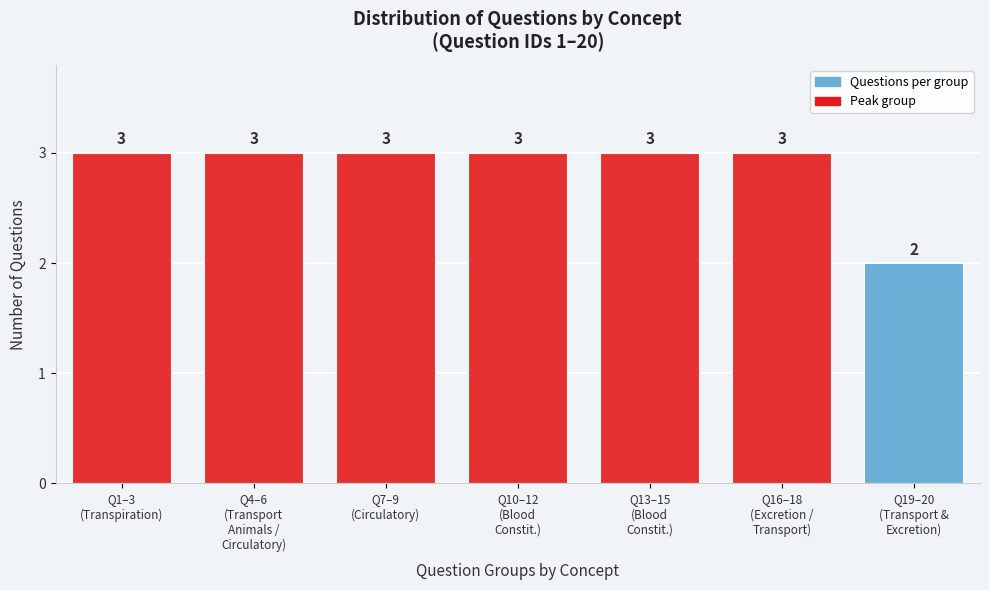

Reading left to right, extract all data points from this chart.

3	3	3	3	3	3	2